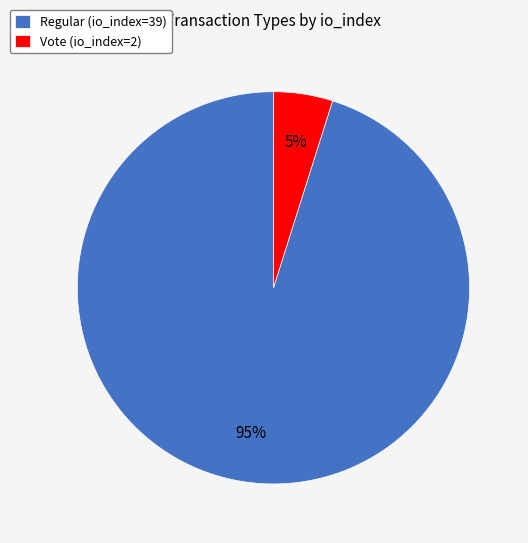

Count the number of slices in the pie.

2